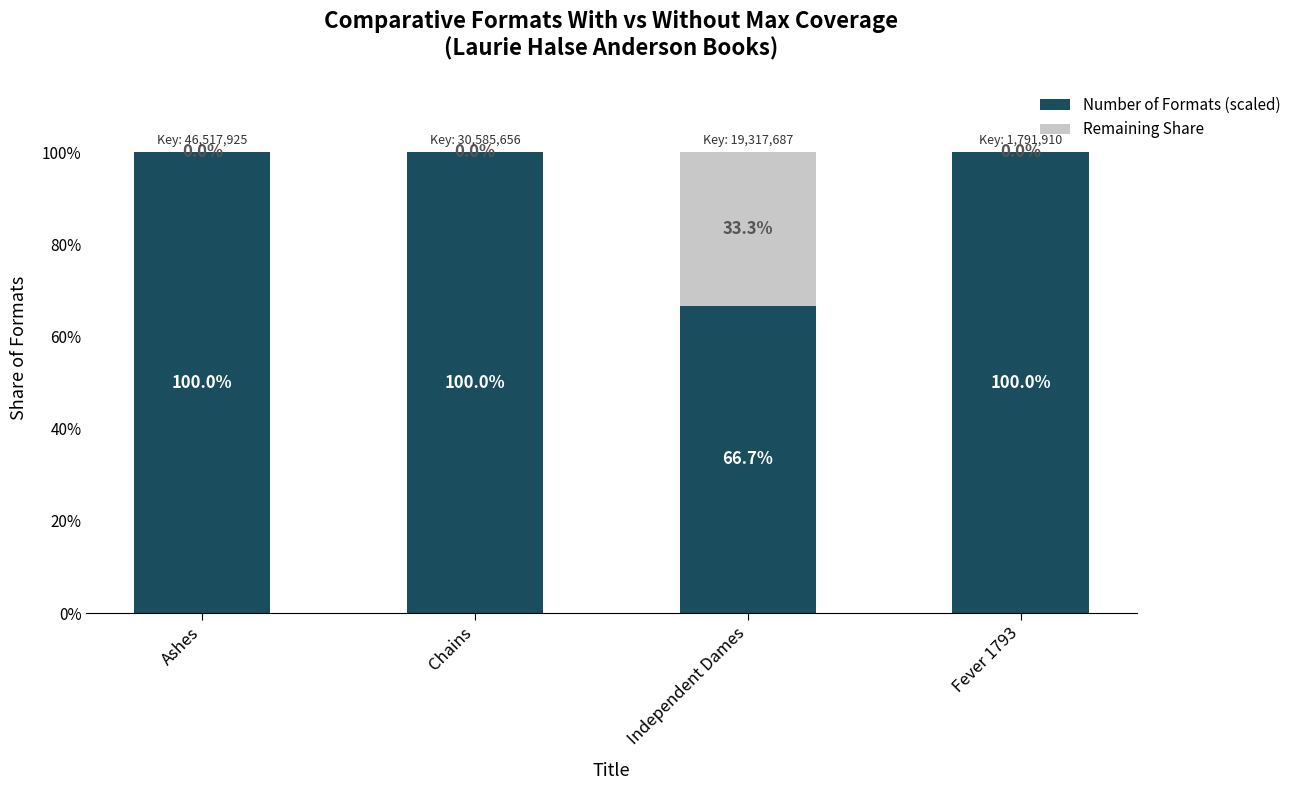

True or false: Number of Formats (scaled) has a value of 68.7 at Fever 1793.

False